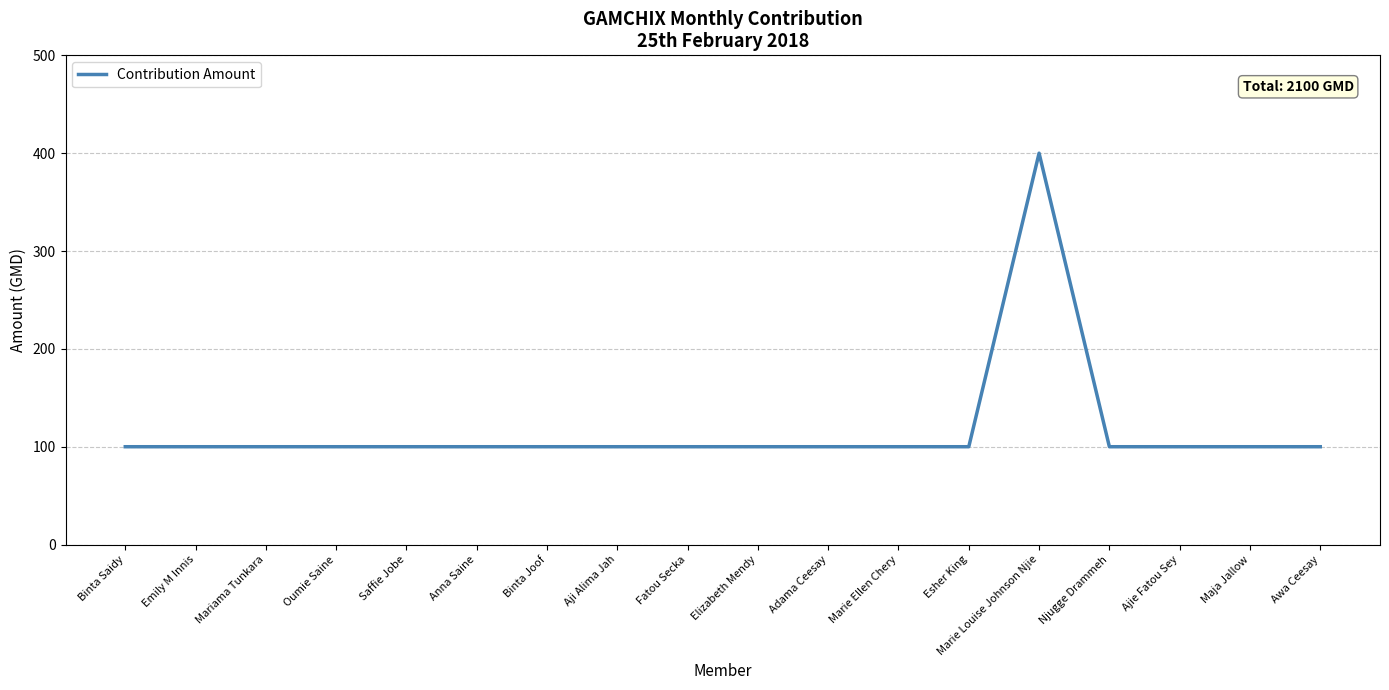

Does the chart display data point markers on the line(s)?

No